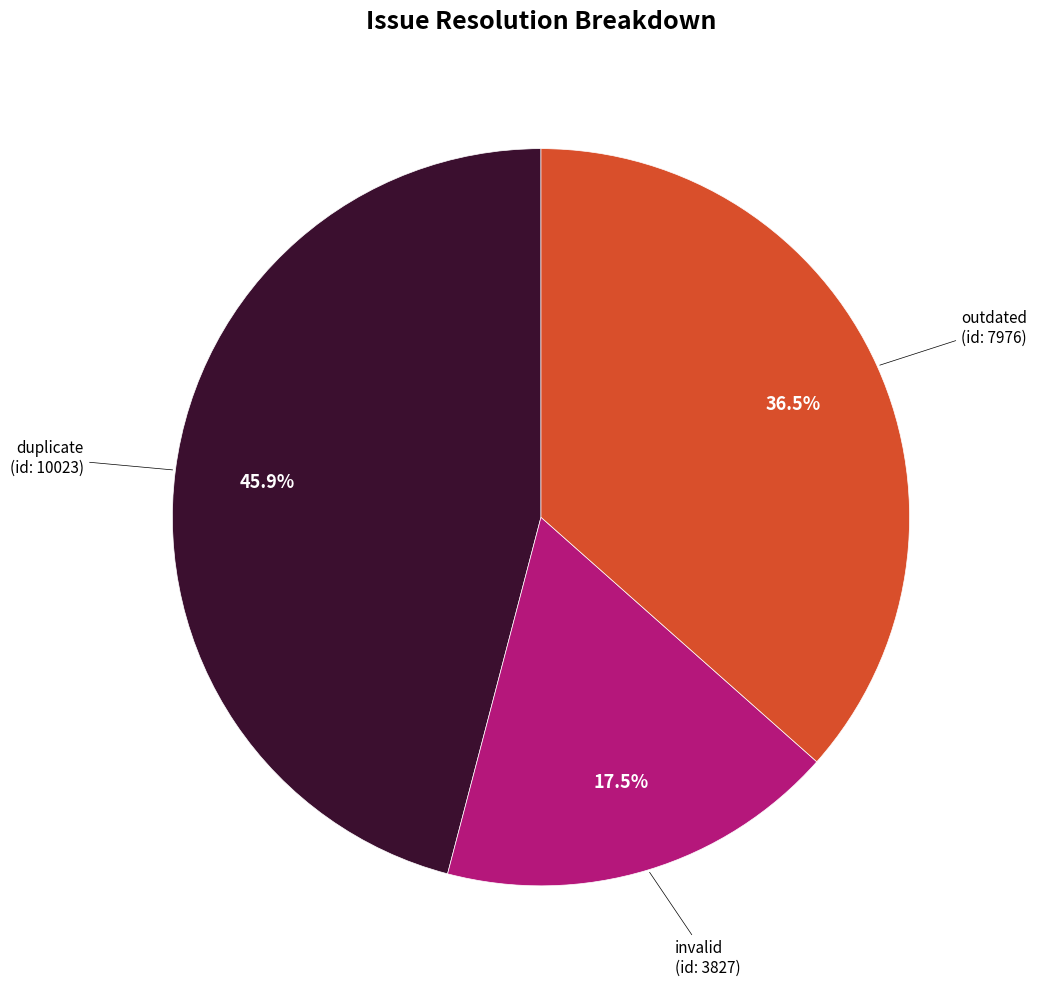

Is there a majority slice in this chart?

No